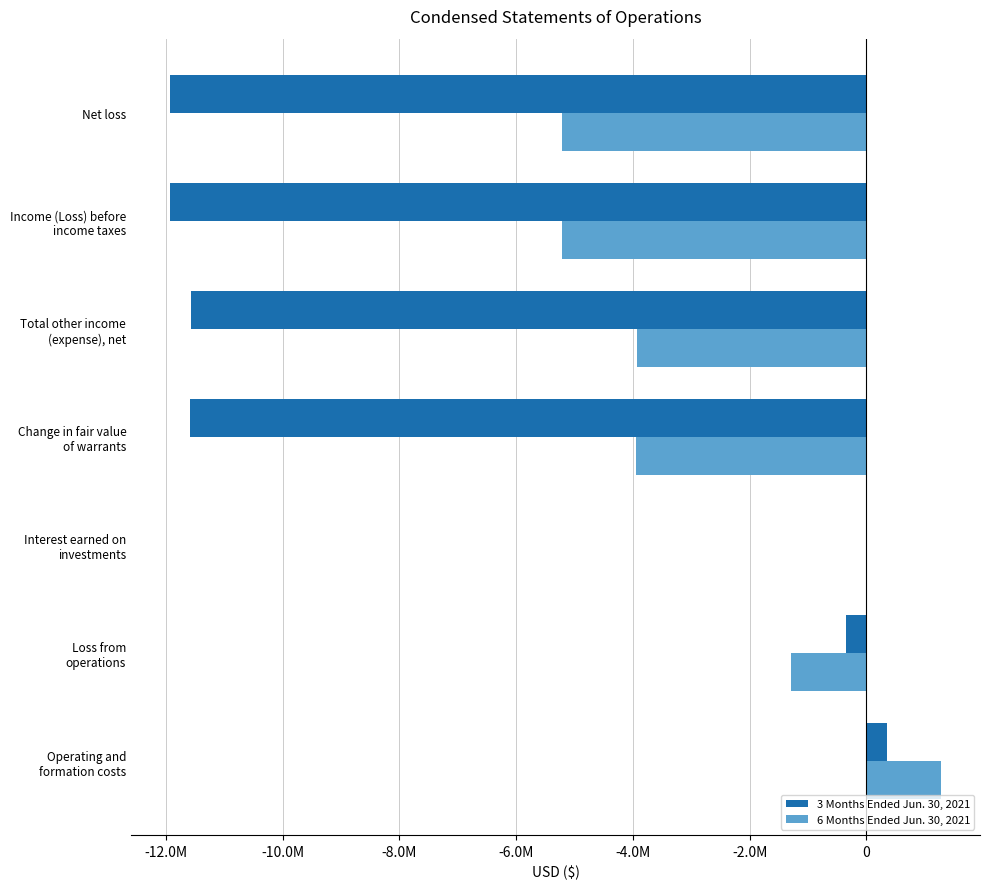

Reading left to right, extract all data points from this chart.

3 Months Ended Jun. 30, 2021: 356996	-356996	9974	-11586668	-11576694	-11933690	-11933690
6 Months Ended Jun. 30, 2021: 1284852	-1284852	10960	-3940000	-3929040	-5213892	-5213892